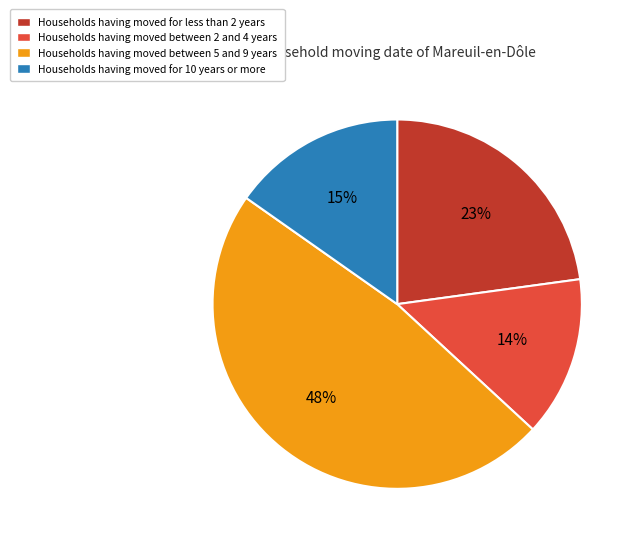

How many slices are in this pie chart?

4